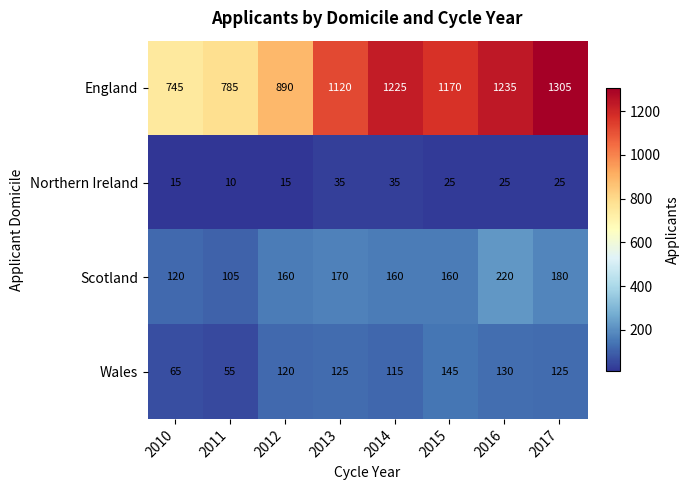

Read the England value at 2017, to the nearest 50.

1300